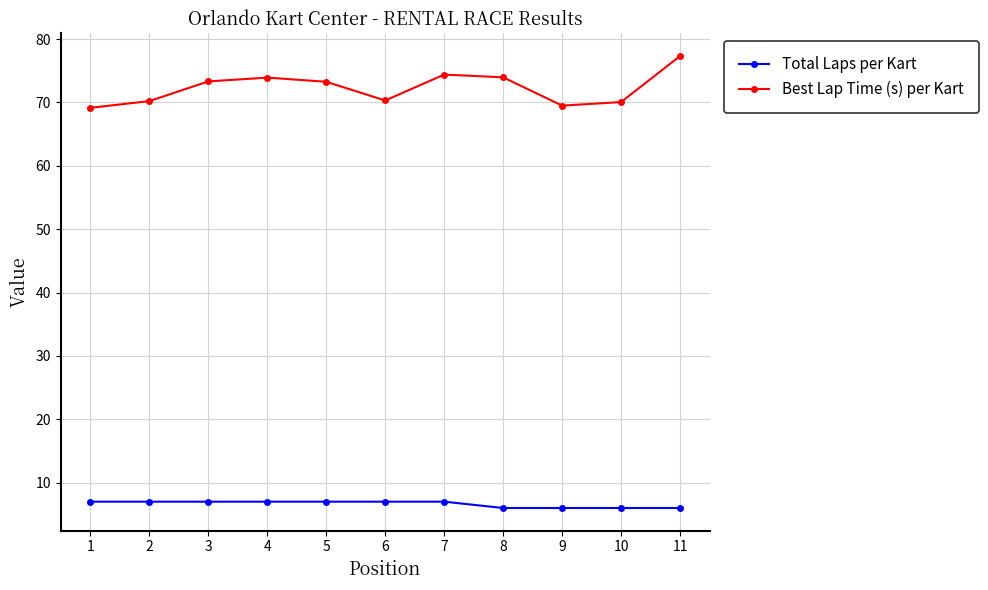

List the series in order of their overall mean, lowest first.

Total Laps per Kart, Best Lap Time (s) per Kart